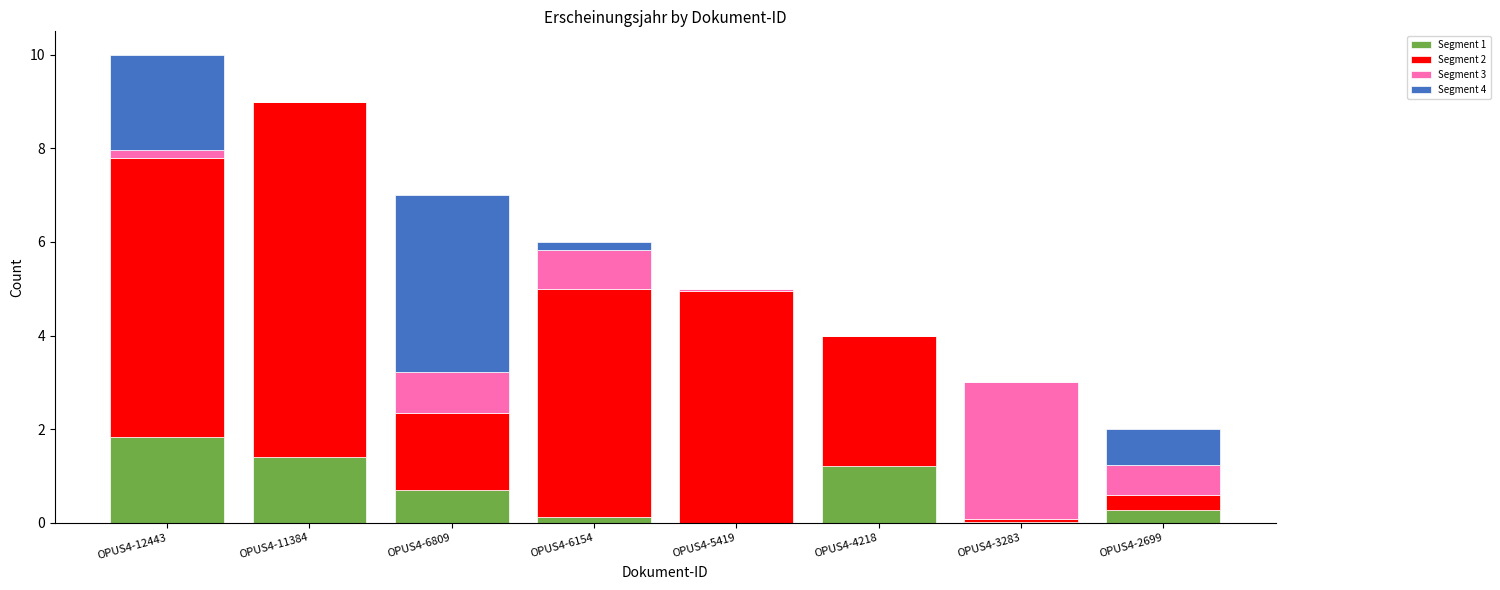

What is the maximum value for Segment 1?

1.8